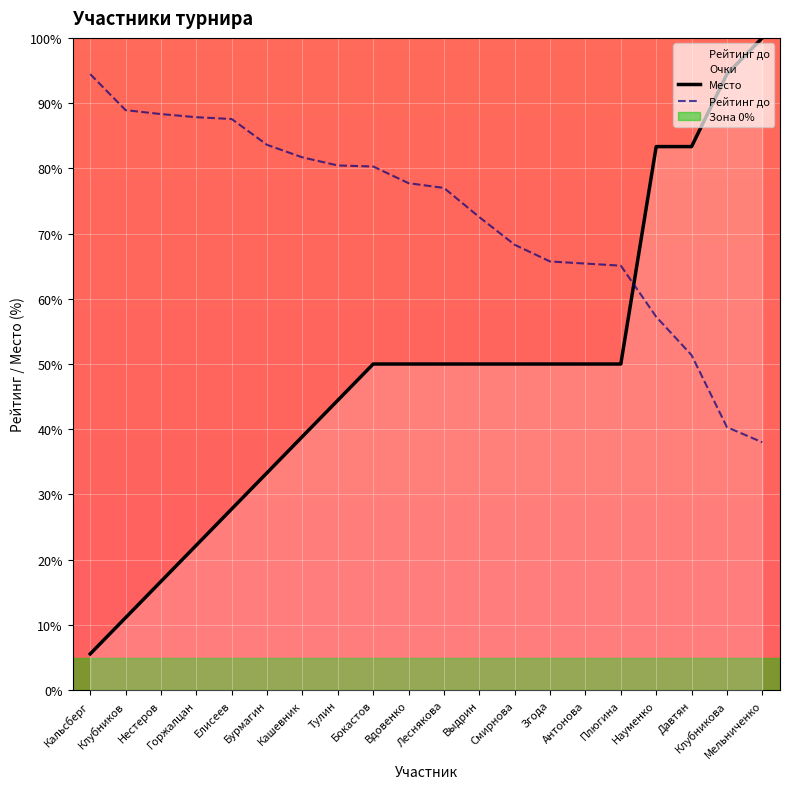

The value of Рейтинг до at Плюгина is 99.4. True or false?

False